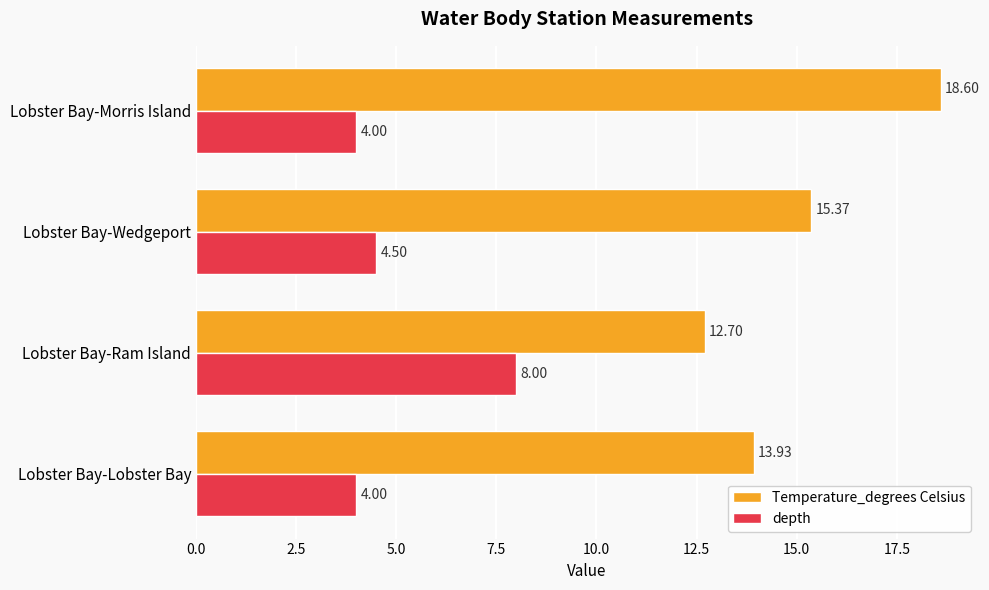

Which series has the largest total across all categories?

Temperature_degrees Celsius